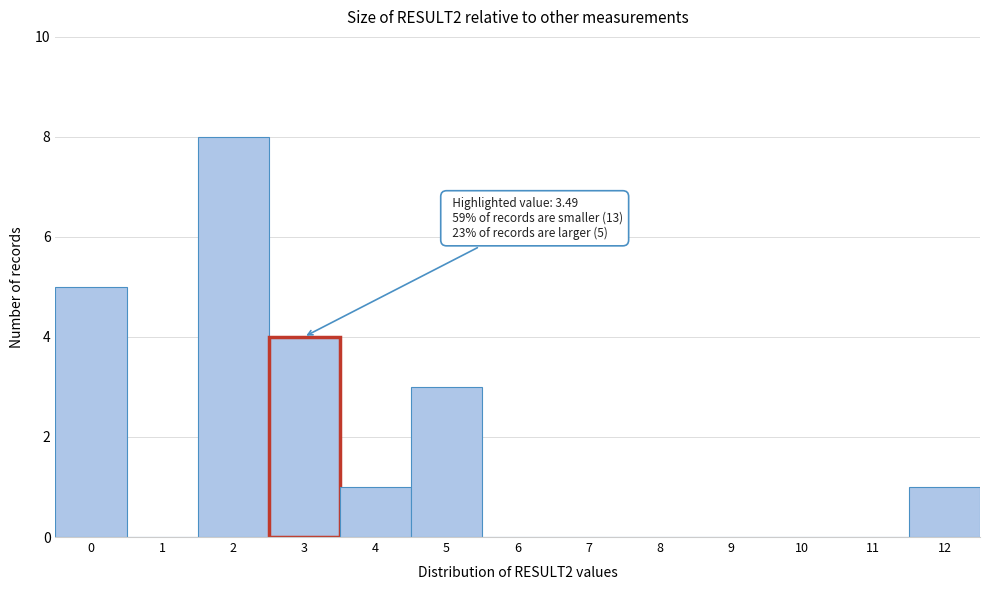

What is the greatest value displayed?

8